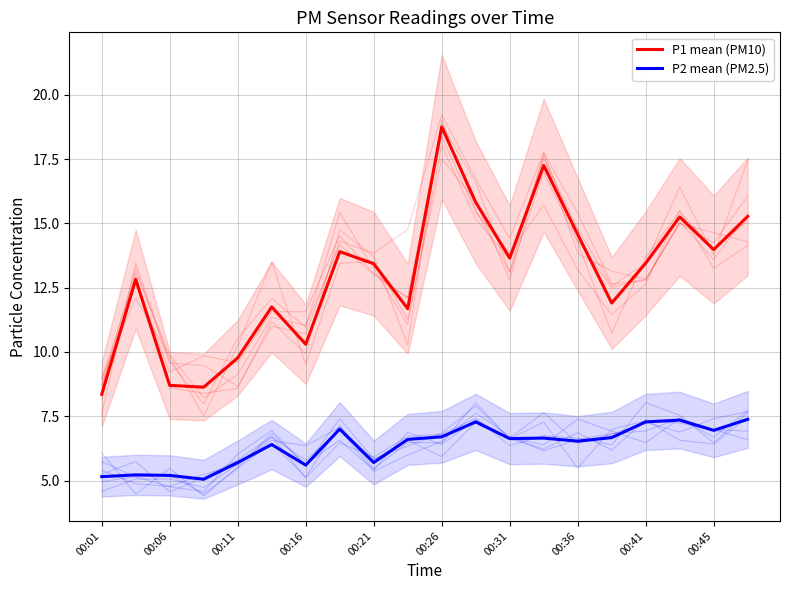

What is the difference between the maximum and second lowest values in the P2 mean (PM2.5) series?

2.2